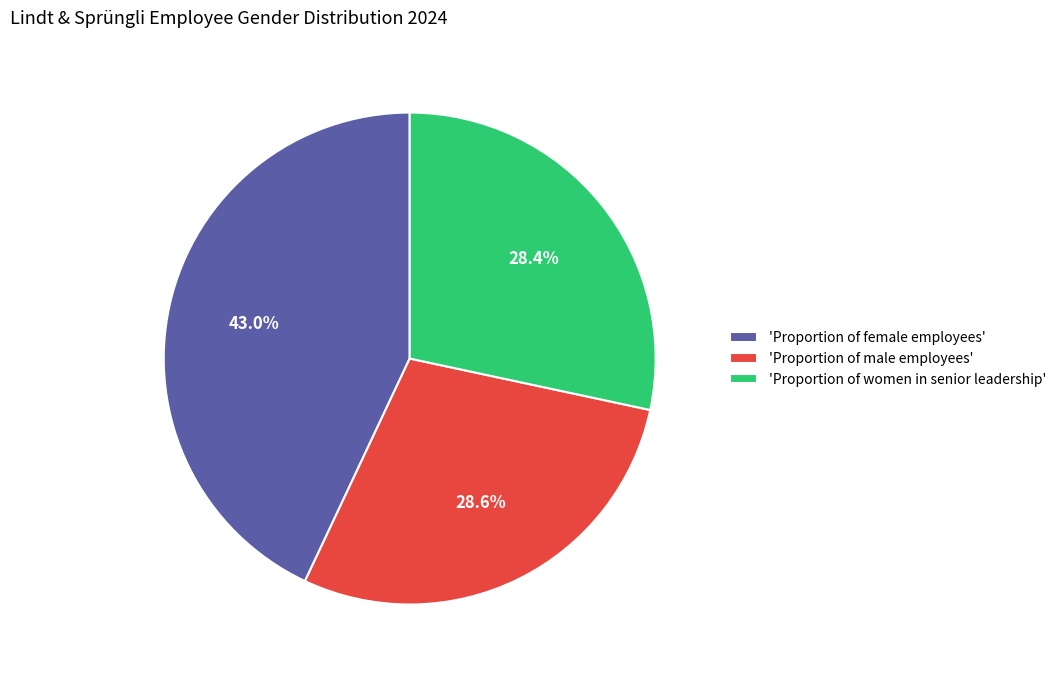

Does 'Proportion of women in senior leadership' represent more than half of the total?

No